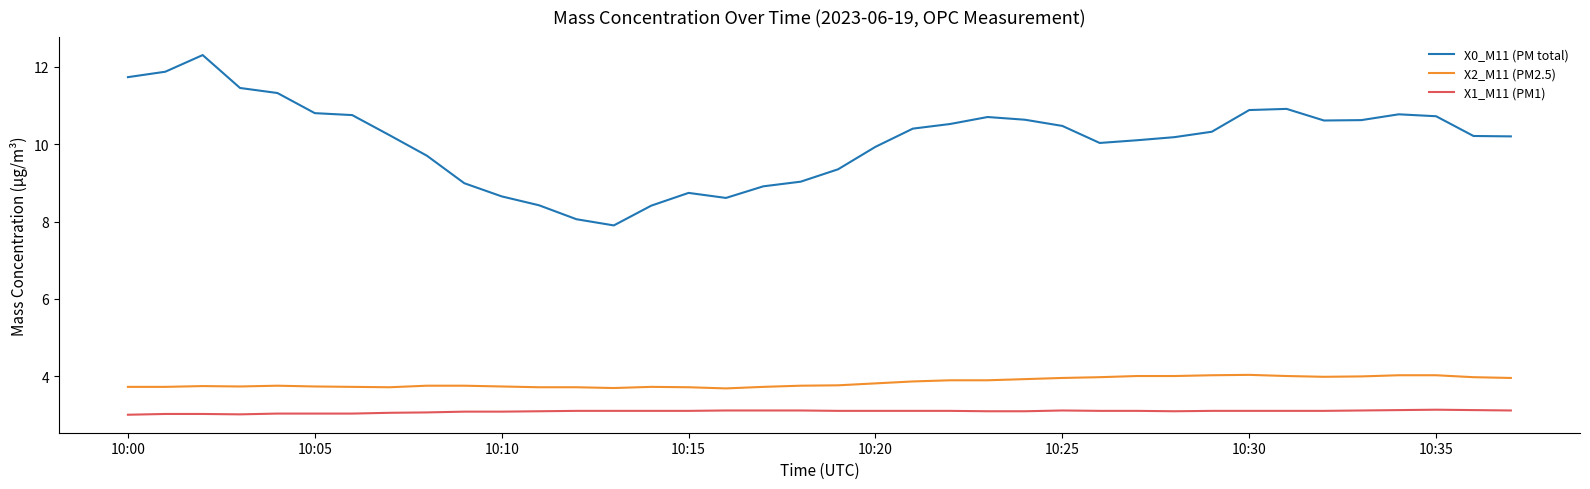

Which series has the widest spread of values?

X0_M11 (PM total)